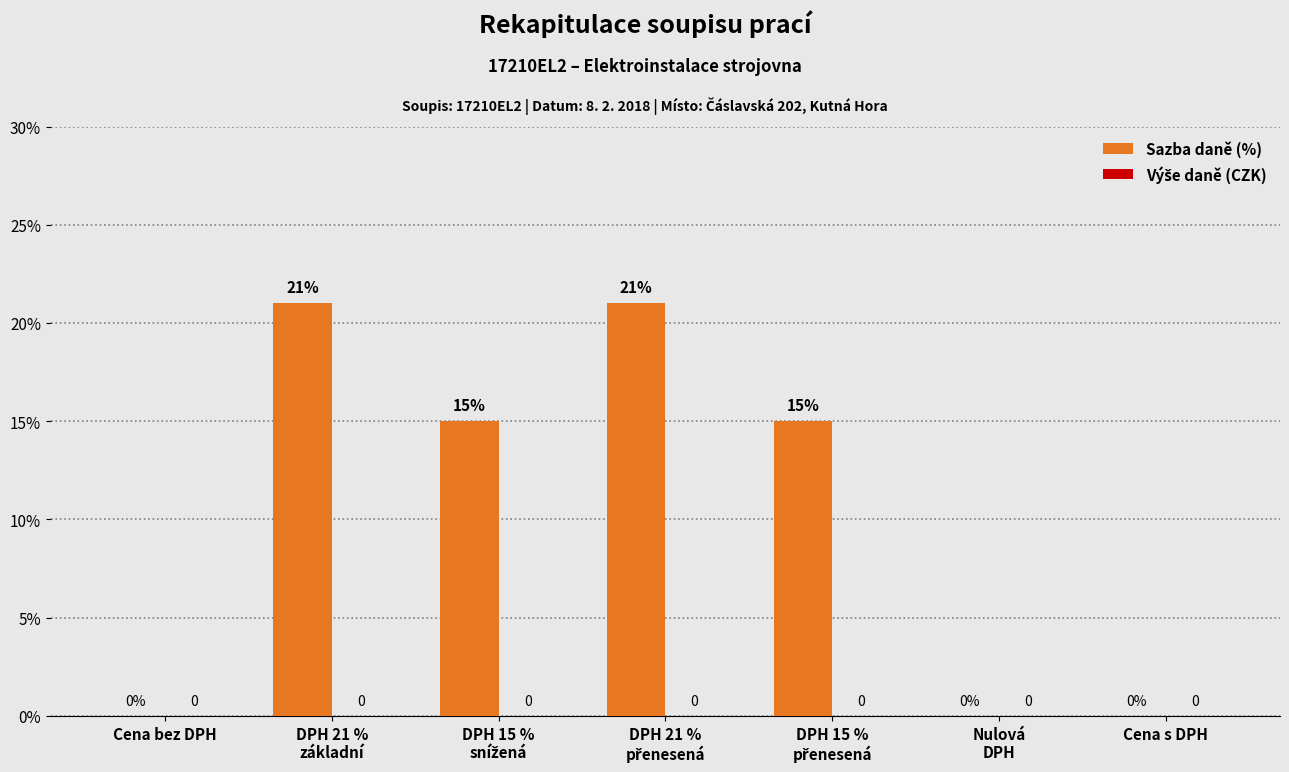

How many values are above zero?

4